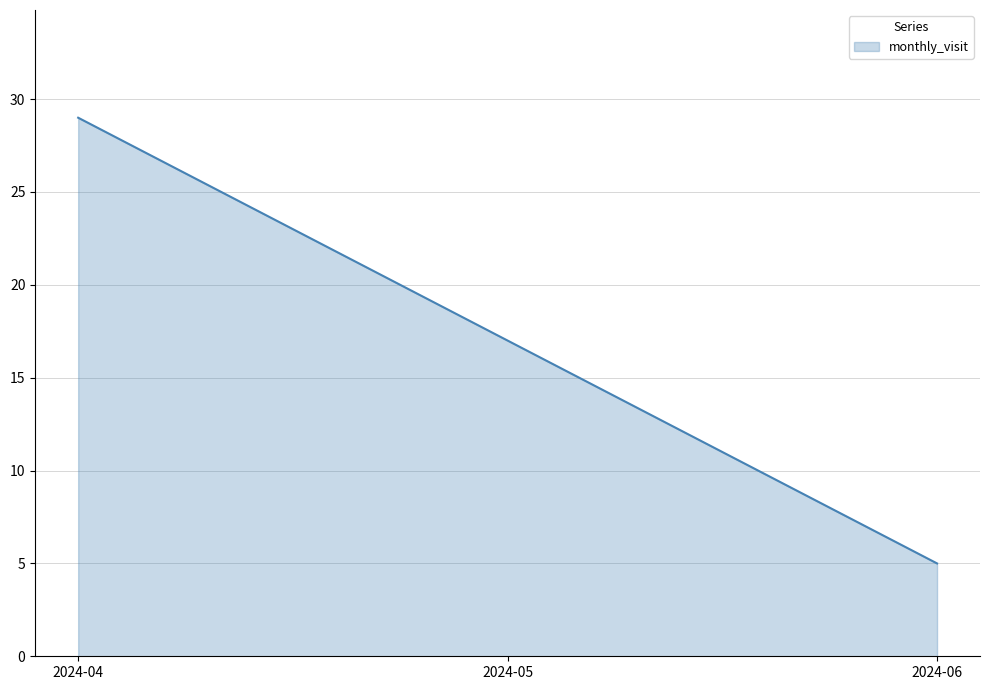

The value at 2024-06 is 2. True or false?

False